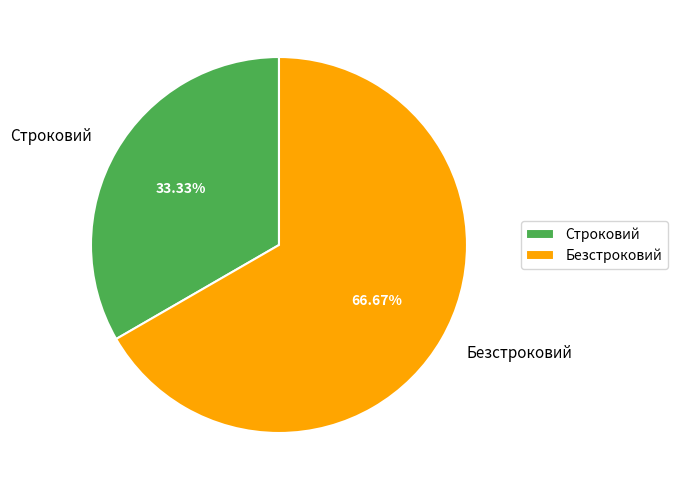

Which has a higher value, Строковий or Безстроковий?

Безстроковий